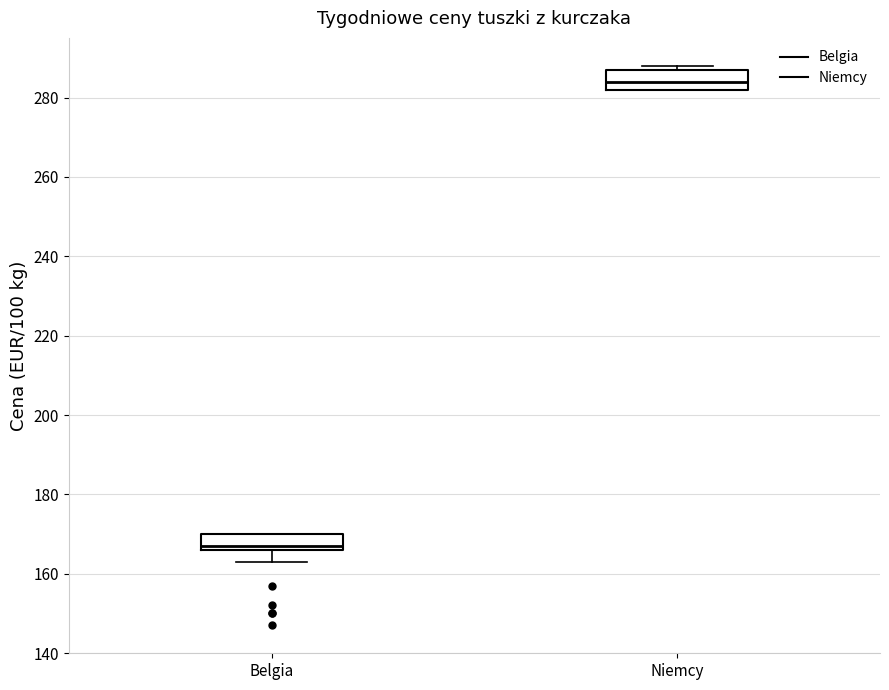

Reading left to right, transcribe this box plot: for each box, give where its median line is, the range the box spans, and where its two whiskers end, as read against the y-axis. The values are not printed on the chart, so give them approximately, as read against the axis.

Belgia: median 168, box 166 to 170, whiskers 164 to 170
Niemcy: median 284, box 282 to 288, whiskers 282 to 288 (just above the box's upper edge)